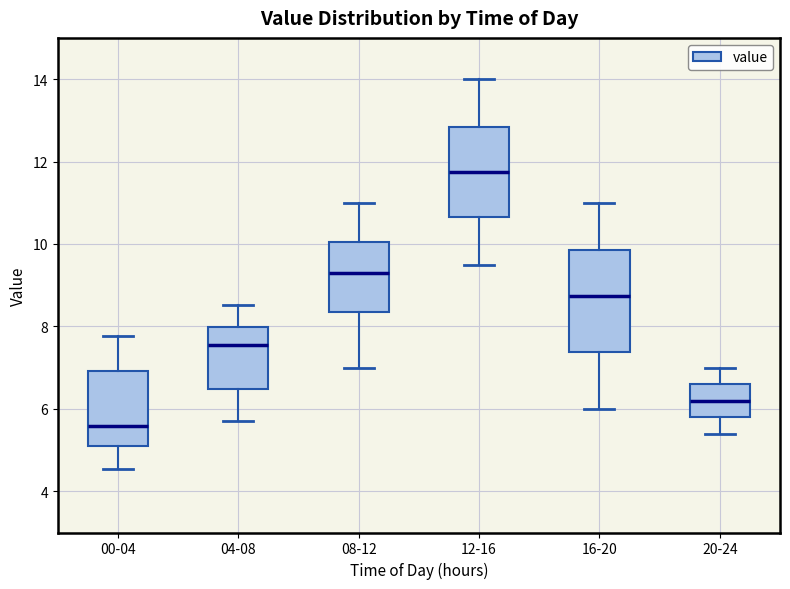

Which box has the highest median line?

12-16